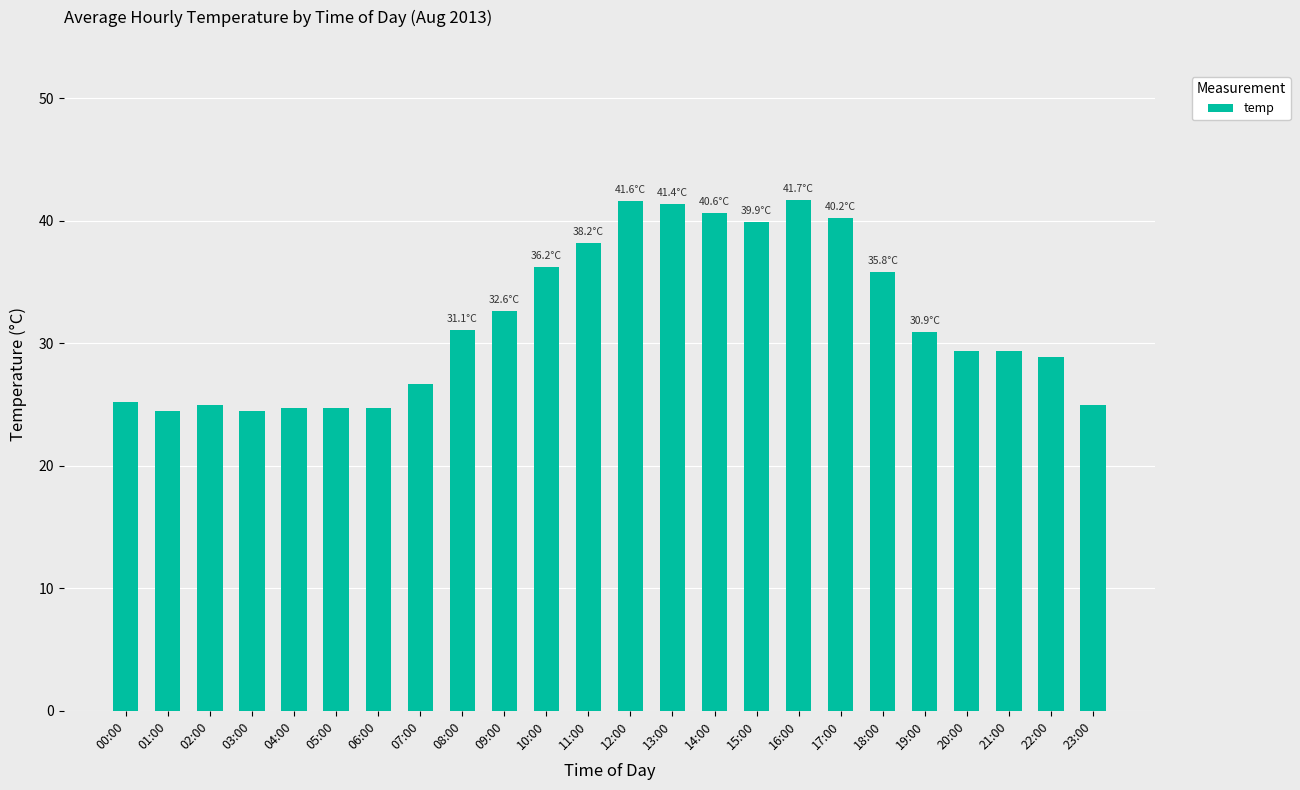

Does the chart contain stacked bars?

No